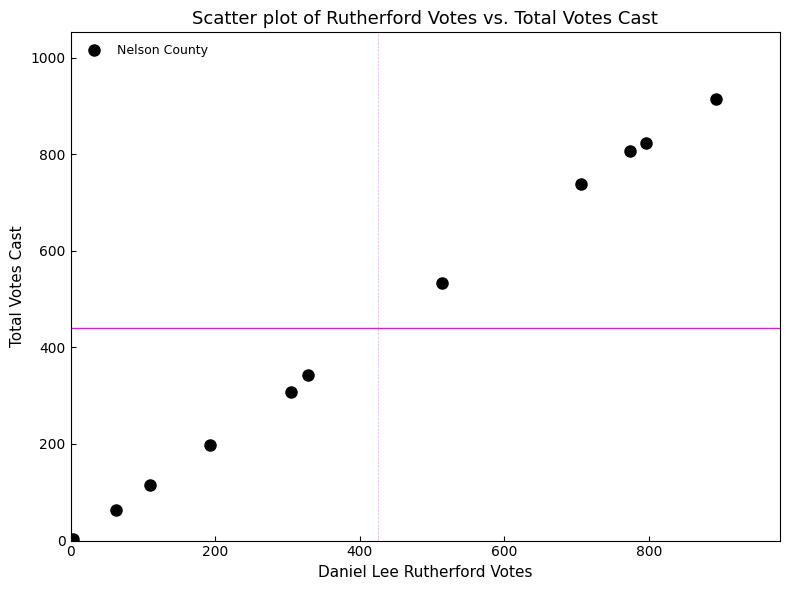

What Y value in the scatter plot is closest to 459?

534